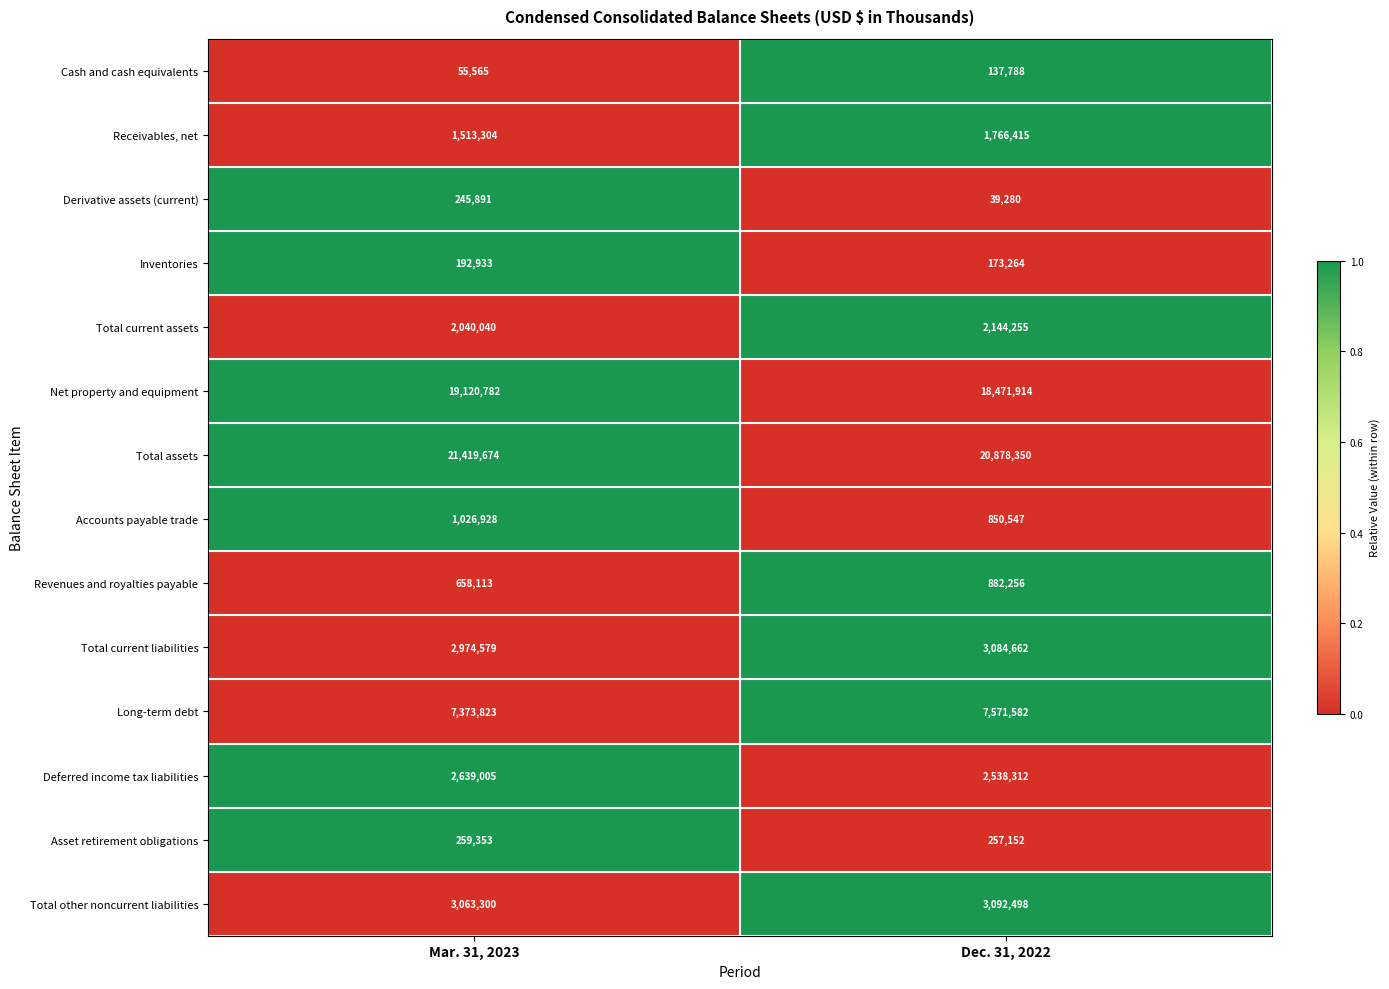

Is the value of Deferred income tax liabilities at Dec. 31, 2022 greater than the value of Long-term debt at Mar. 31, 2023?

No